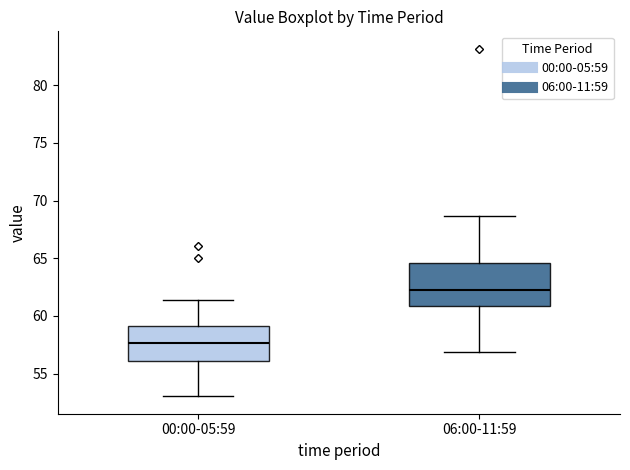

Comparing the boxes themselves (not the whiskers), which one is the tallest?

06:00-11:59